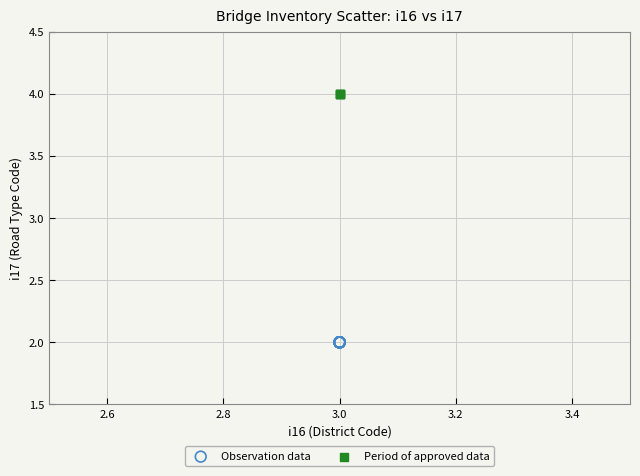

Which series contains the lowest Y value?

Observation data